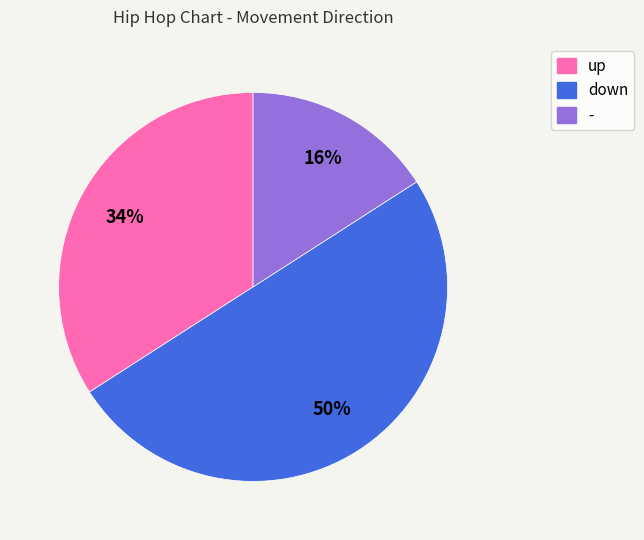

Does - represent more than half of the total?

No